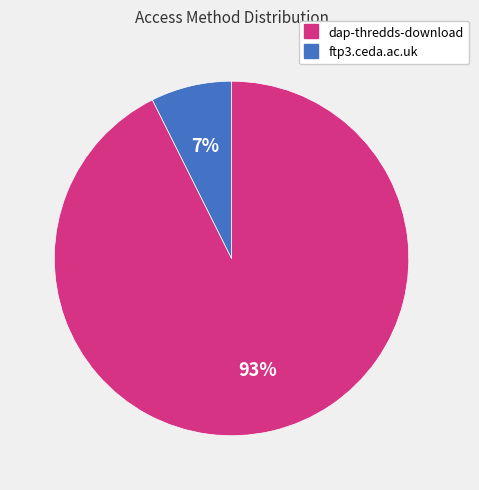

Do dap-thredds-download and ftp3.ceda.ac.uk together represent more than half of the pie?

Yes